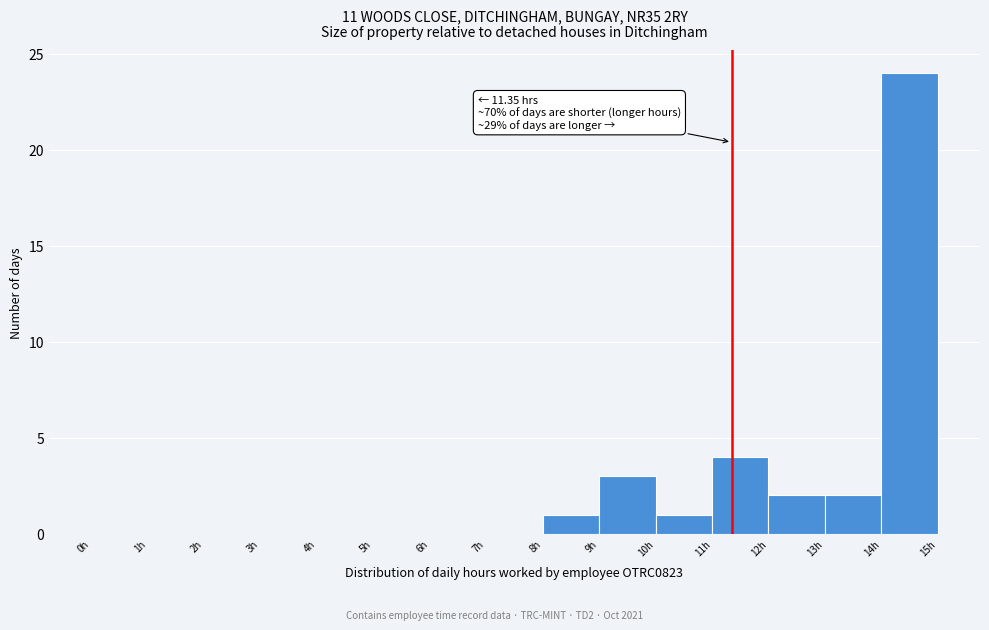

Which range on the x-axis has the tallest bar?

14 to 15